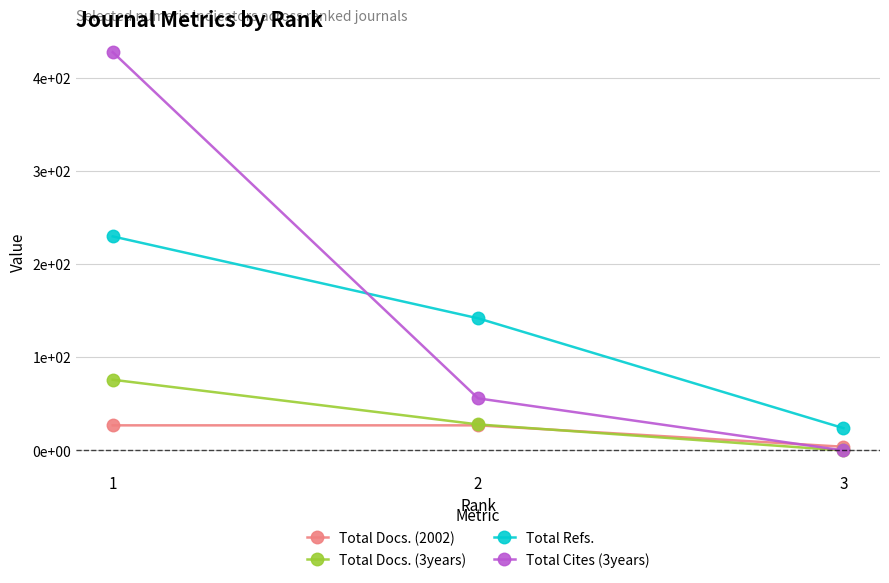

Reading left to right, extract all data points from this chart.

Total Docs. (2002): 1=27	2=27	3=4
Total Docs. (3years): 1=76	2=28	3=0
Total Refs.: 1=230	2=142	3=24
Total Cites (3years): 1=428	2=56	3=0